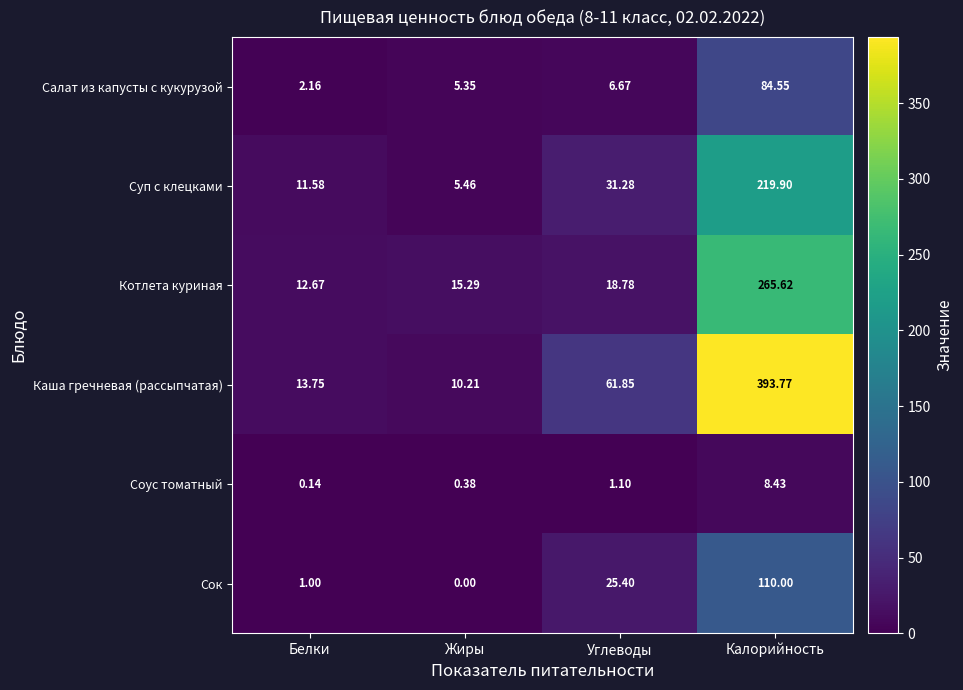

Which category has the highest value in the Каша гречневая (рассыпчатая) series?

Калорийность